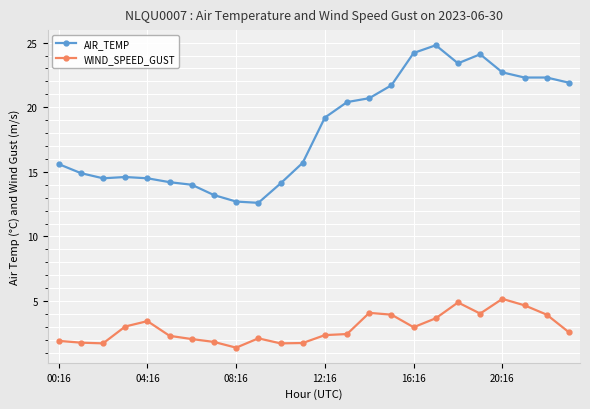

What is the highest value of the WIND_SPEED_GUST series?

5.2